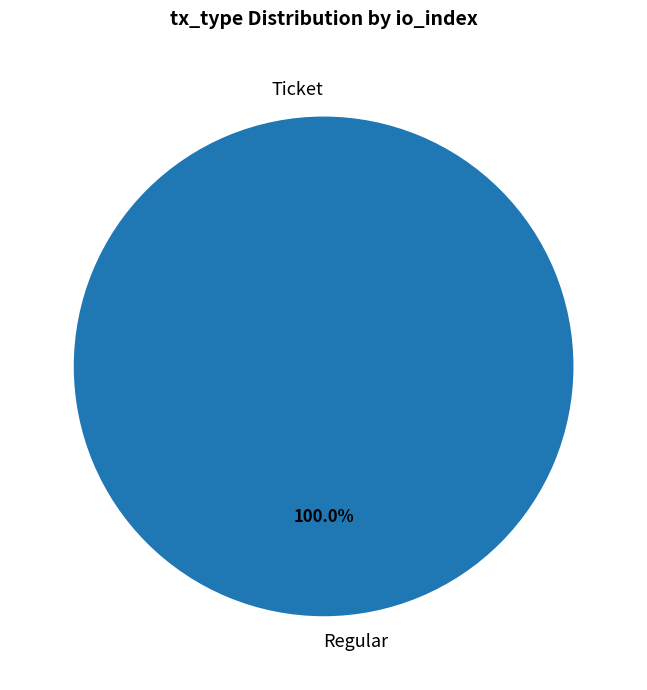

Which slice is the smallest?

Ticket